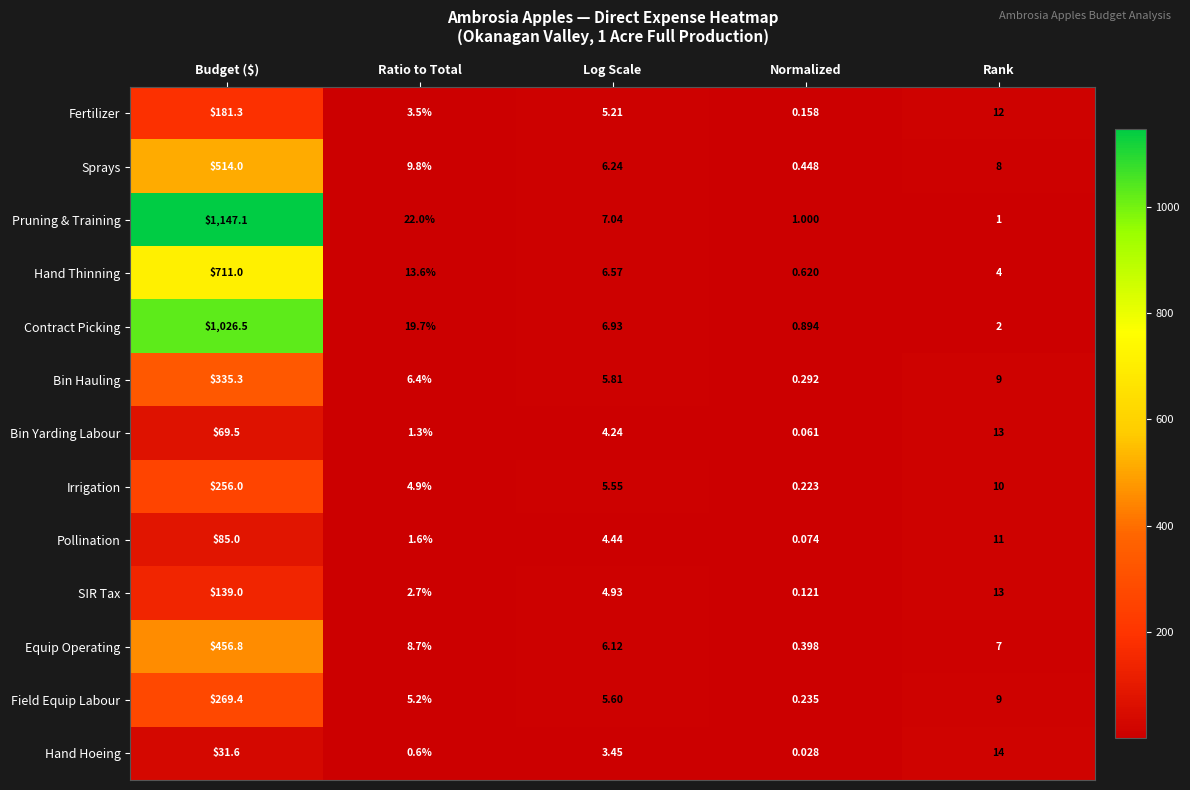

Rank the series at Budget ($) from lowest to highest value.

Hand Hoeing, Bin Yarding Labour, Pollination, SIR Tax, Fertilizer, Irrigation, Field Equip Labour, Bin Hauling, Equip Operating, Sprays, Hand Thinning, Contract Picking, Pruning & Training